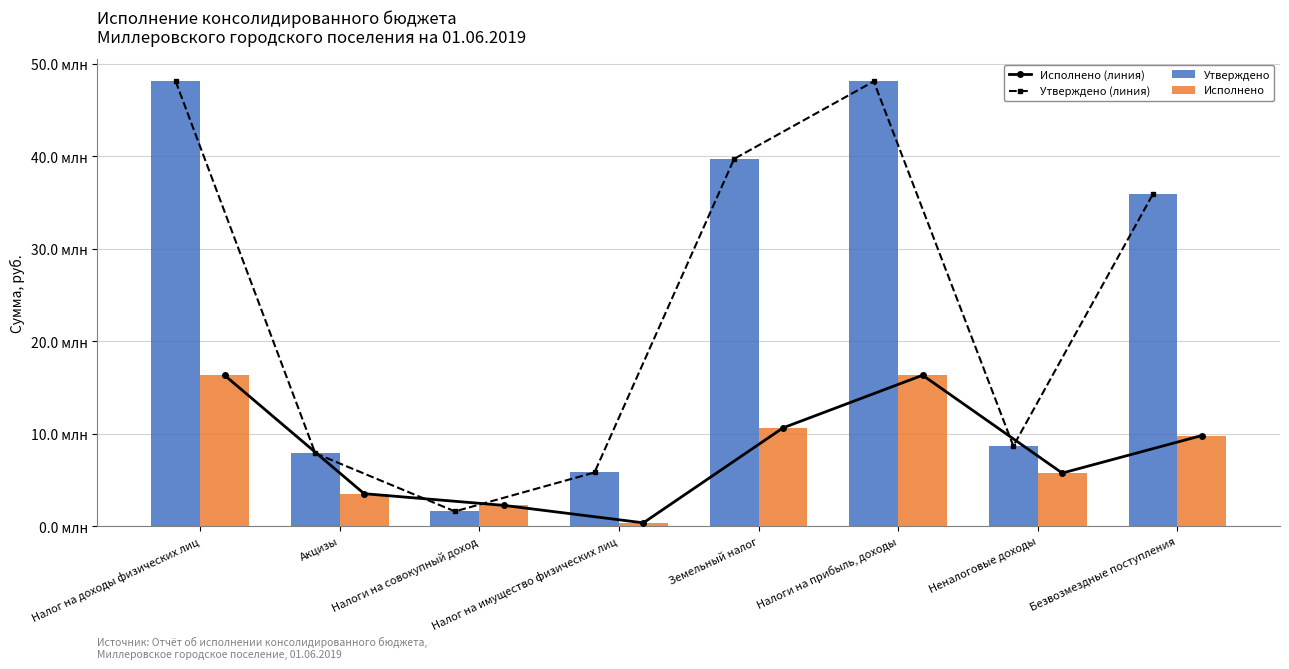

What are all the series names shown in the legend?

Исполнено (линия), Утверждено (линия), Утверждено, Исполнено